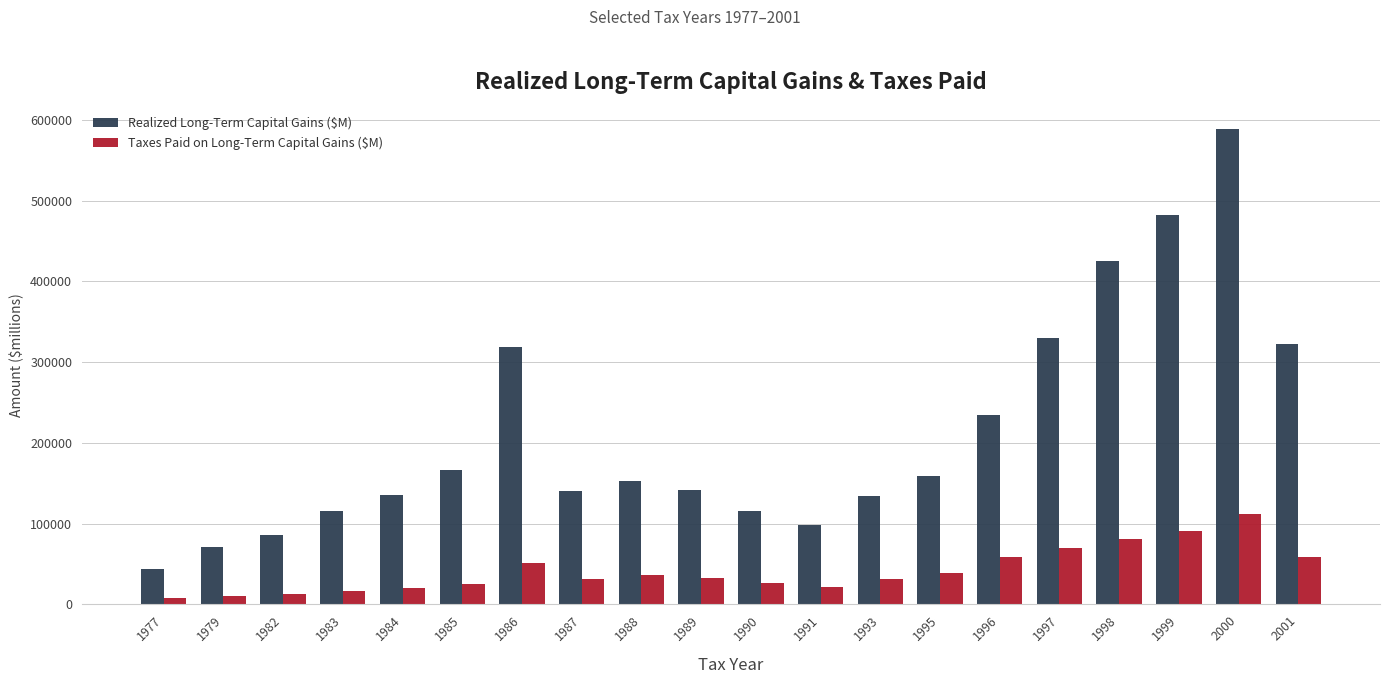

What is the sum of all Realized Long-Term Capital Gains ($M) values?

4261837